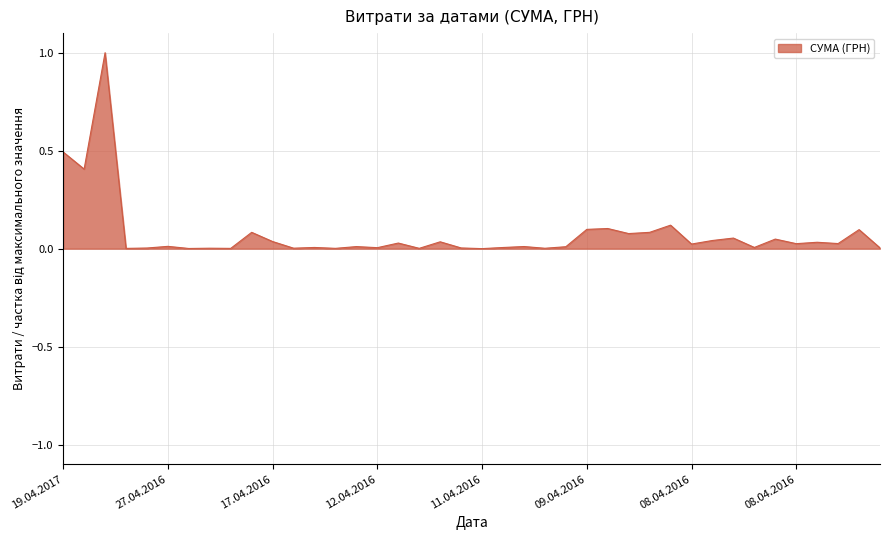

What is the greatest value displayed?

1.0